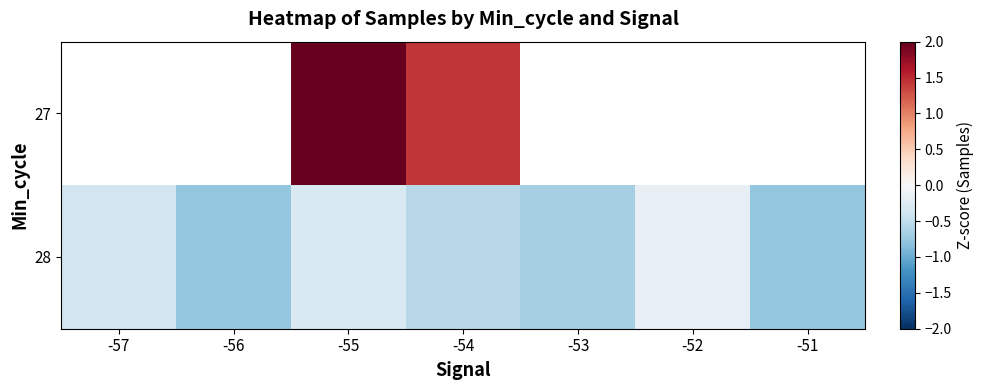

Rank the series by their maximum value, from lowest to highest.

27, 28